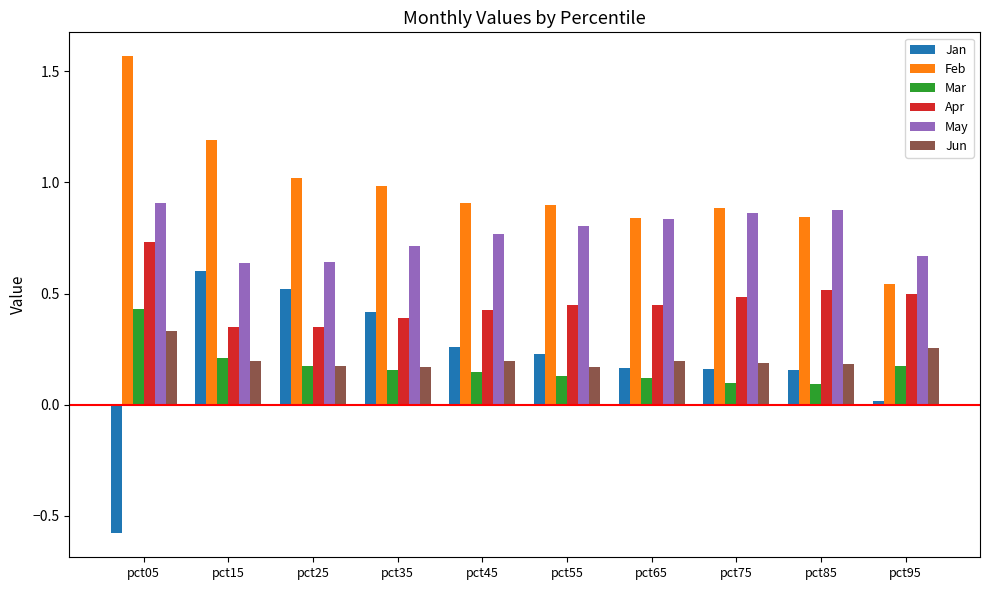

How many bars are there in each group?

6